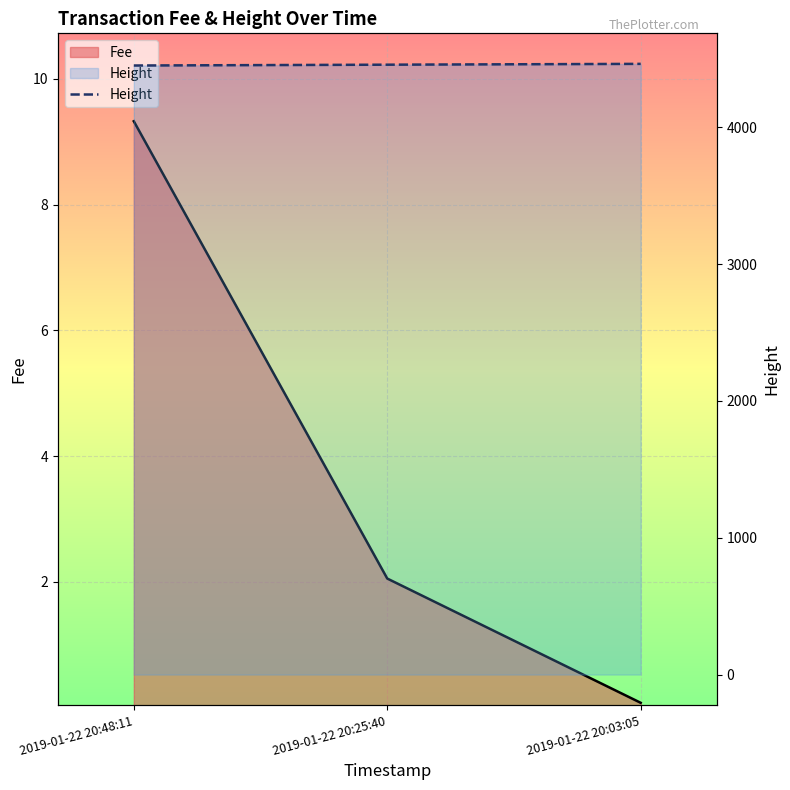

Rank the categories by value from lowest to highest.

2019-01-22 20:48:11, 2019-01-22 20:25:40, 2019-01-22 20:03:05